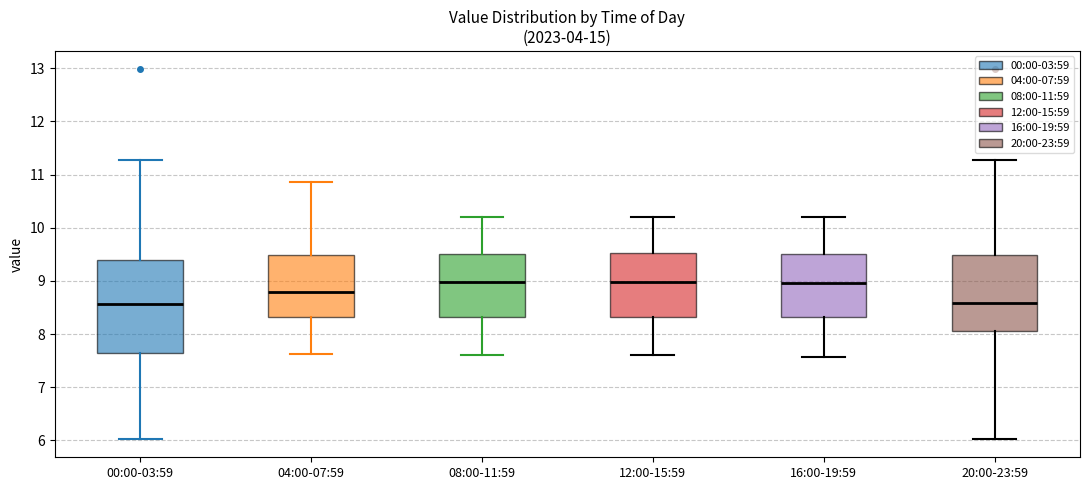

Where is the upper edge of the box for 12:00-15:59 on the y-axis? The values are not printed on the chart, so give them approximately, as read against the axis.

9.5